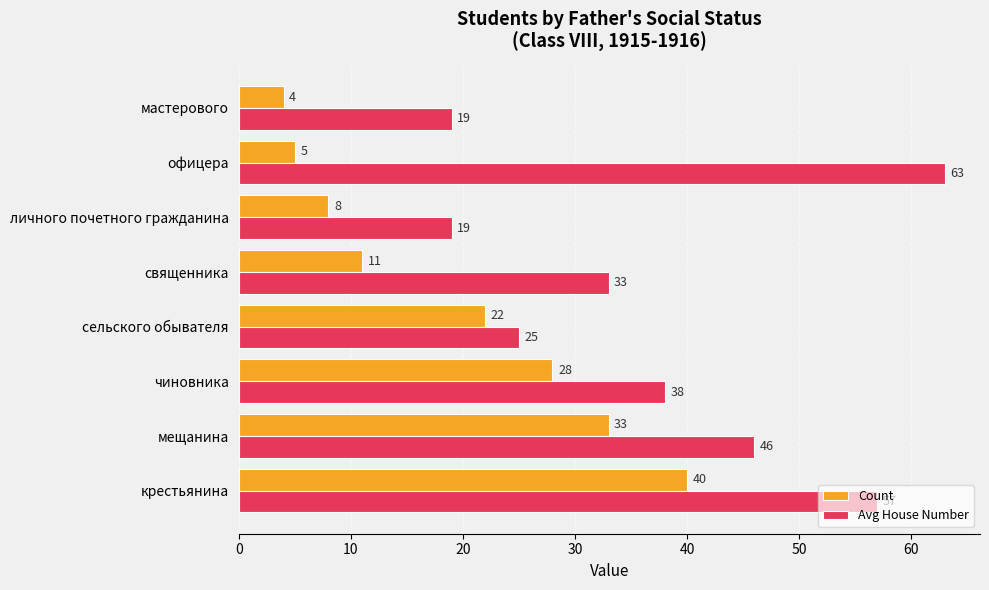

Which series has the largest total across all categories?

Avg House Number